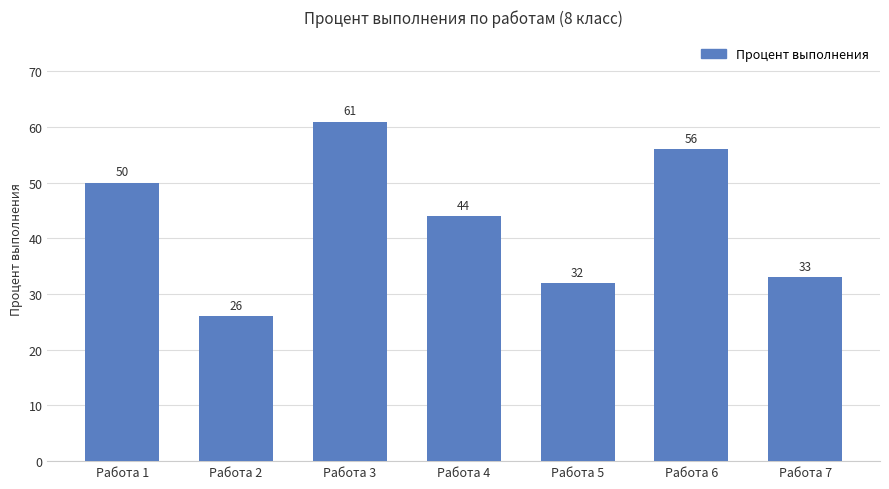

Reading left to right, extract all data points from this chart.

Работа 1=50	Работа 2=26	Работа 3=61	Работа 4=44	Работа 5=32	Работа 6=56	Работа 7=33